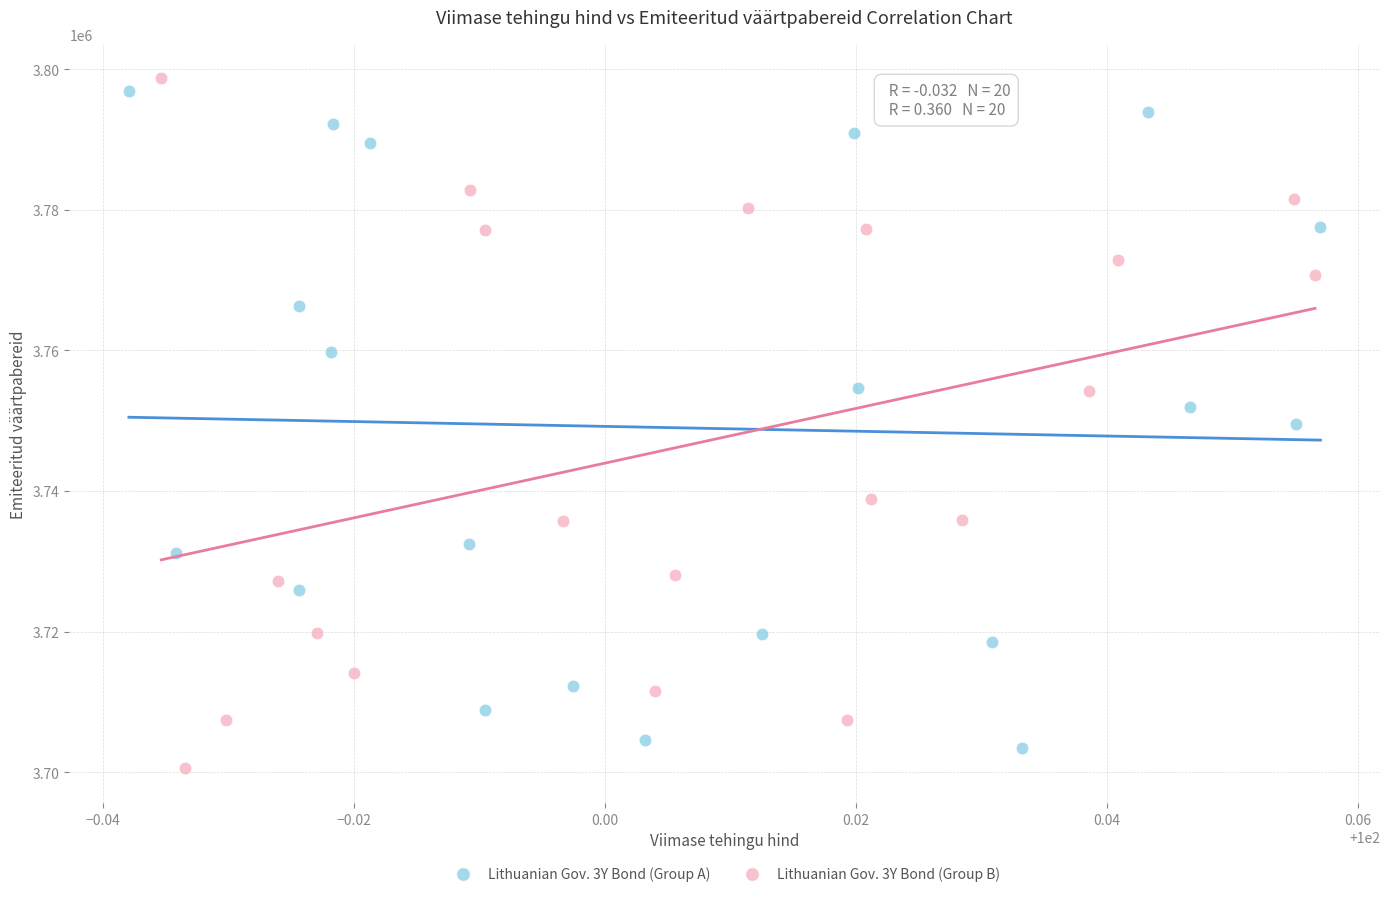

What are all the series names shown in the legend?

Lithuanian Gov. 3Y Bond (Group A), Lithuanian Gov. 3Y Bond (Group B)